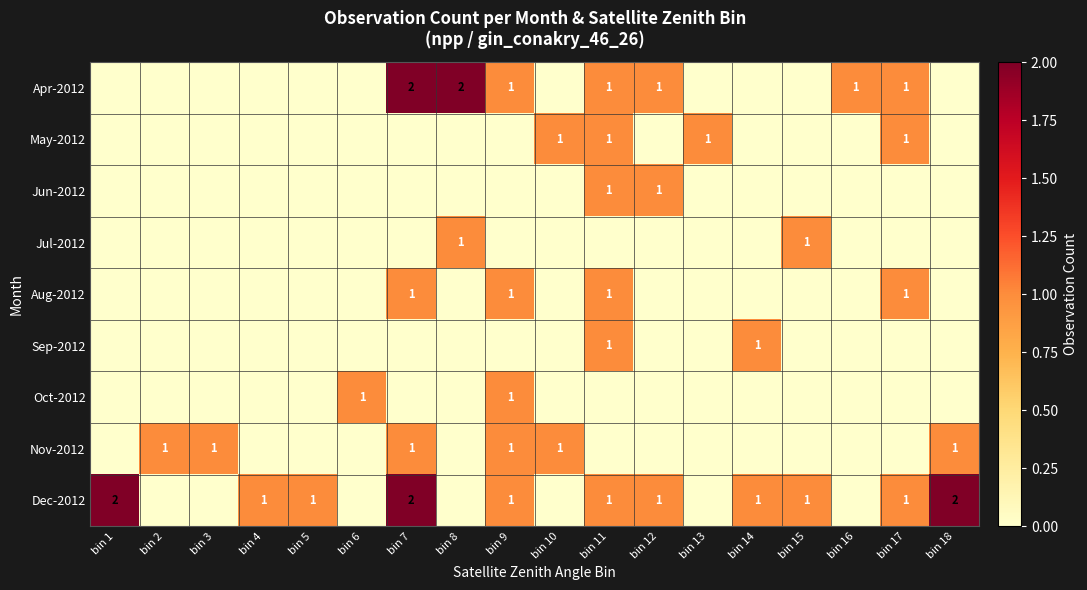

True or false: Apr-2012 has a value of 0 at bin 16.

False